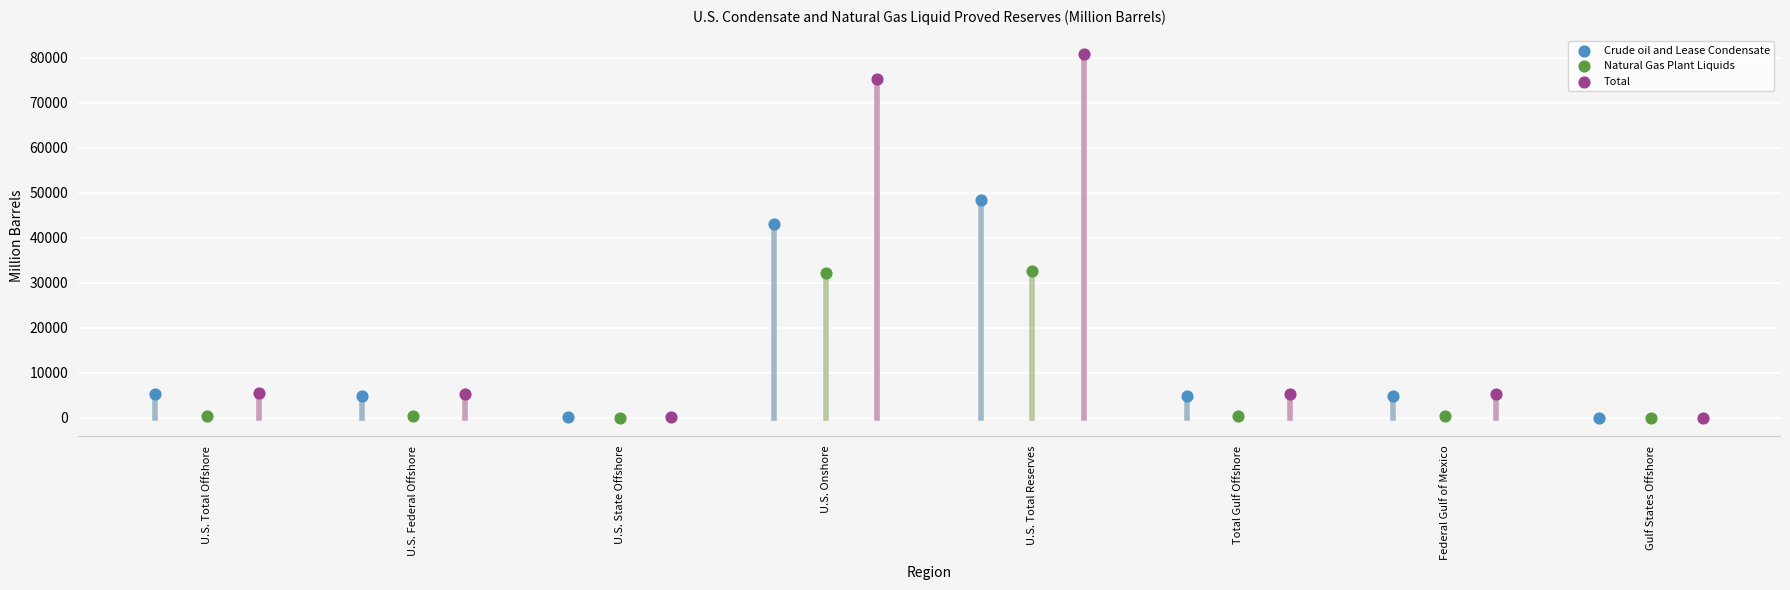

What are all the series names shown in the legend?

Crude oil and Lease Condensate, Natural Gas Plant Liquids, Total